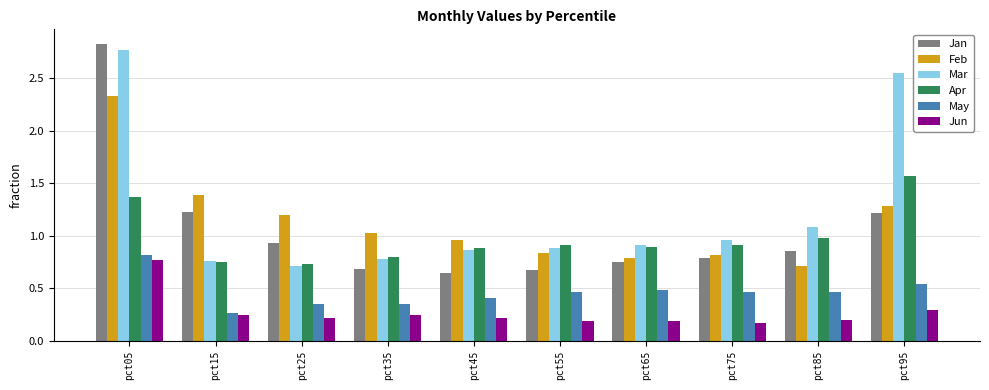

What is the total value across all series at pct45?

4.0